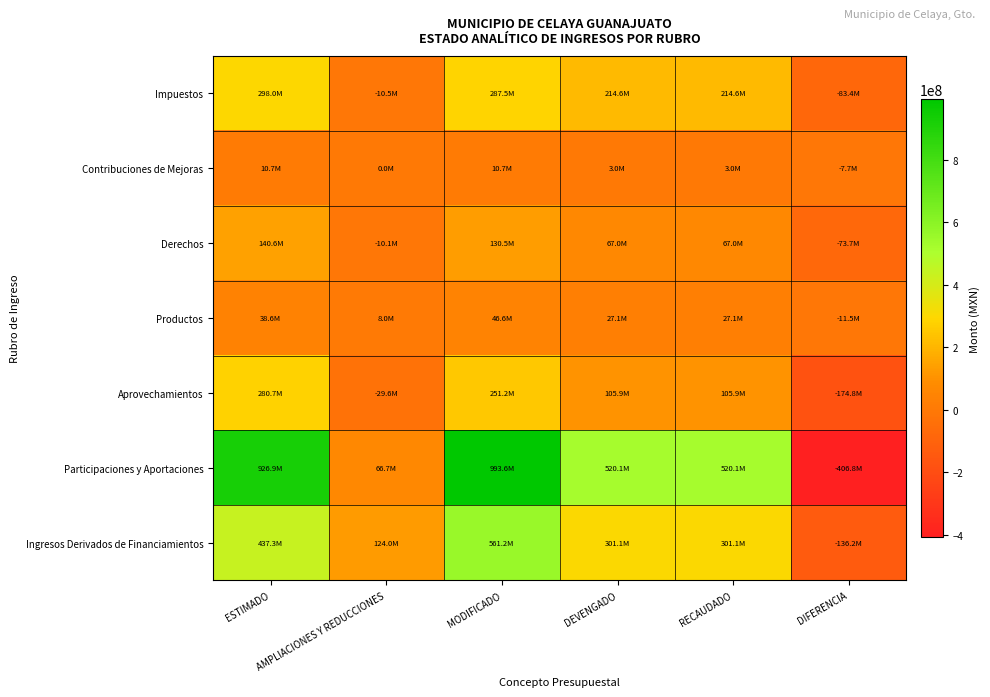

Which series has the widest spread of values?

Participaciones y Aportaciones